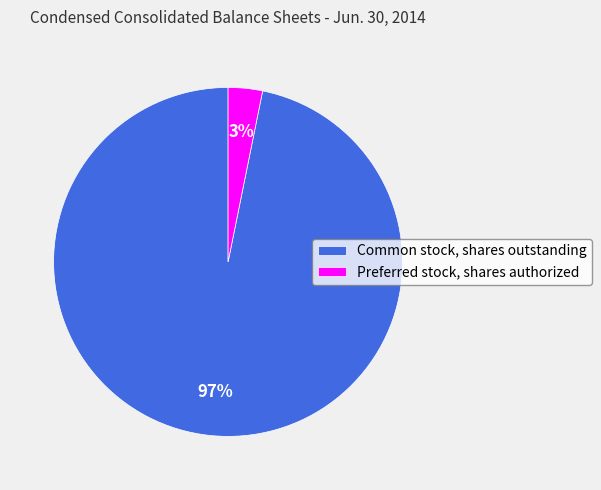

Between Preferred stock, shares authorized and Common stock, shares outstanding, which is larger?

Common stock, shares outstanding